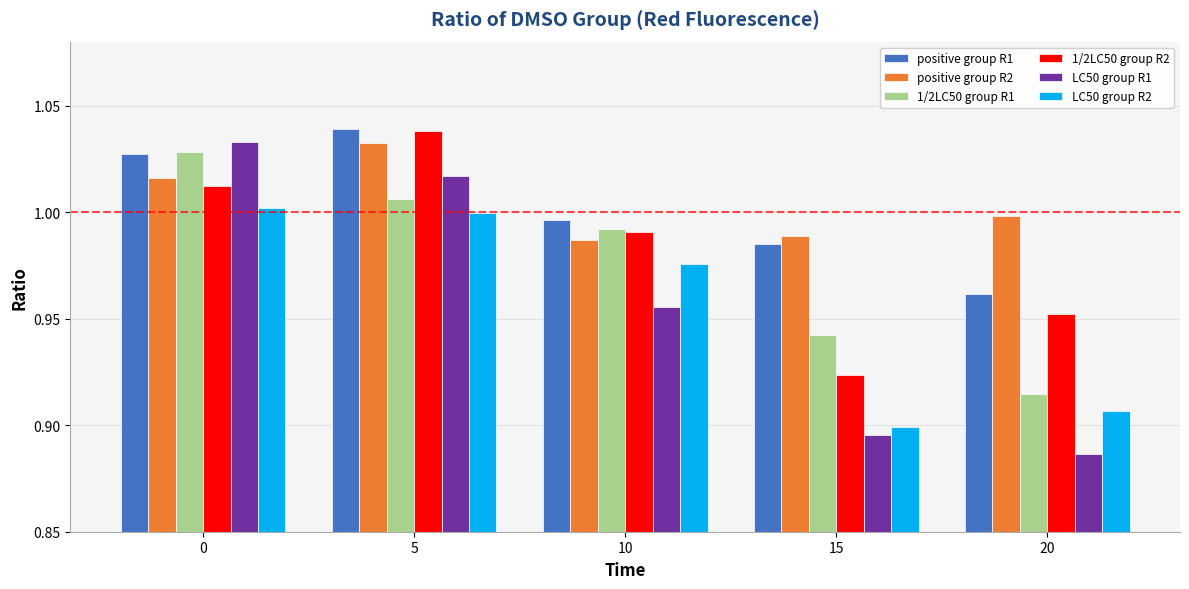

Which series has the widest spread of values?

LC50 group R1